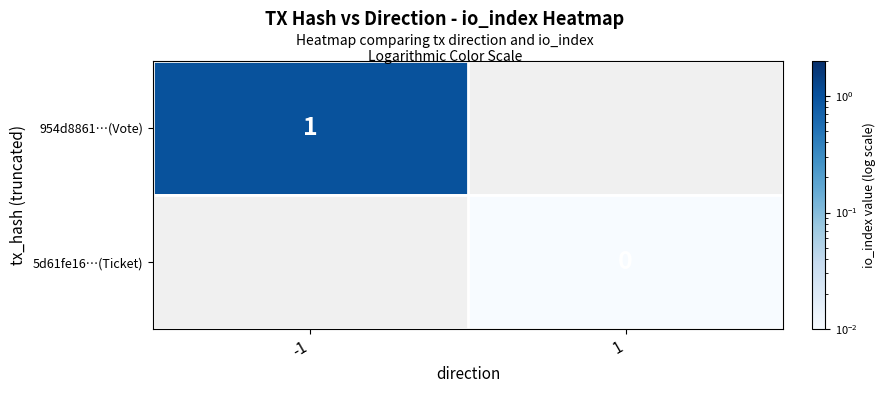

The 954d8861…(Vote) series shows 1 at -1. True or false?

True